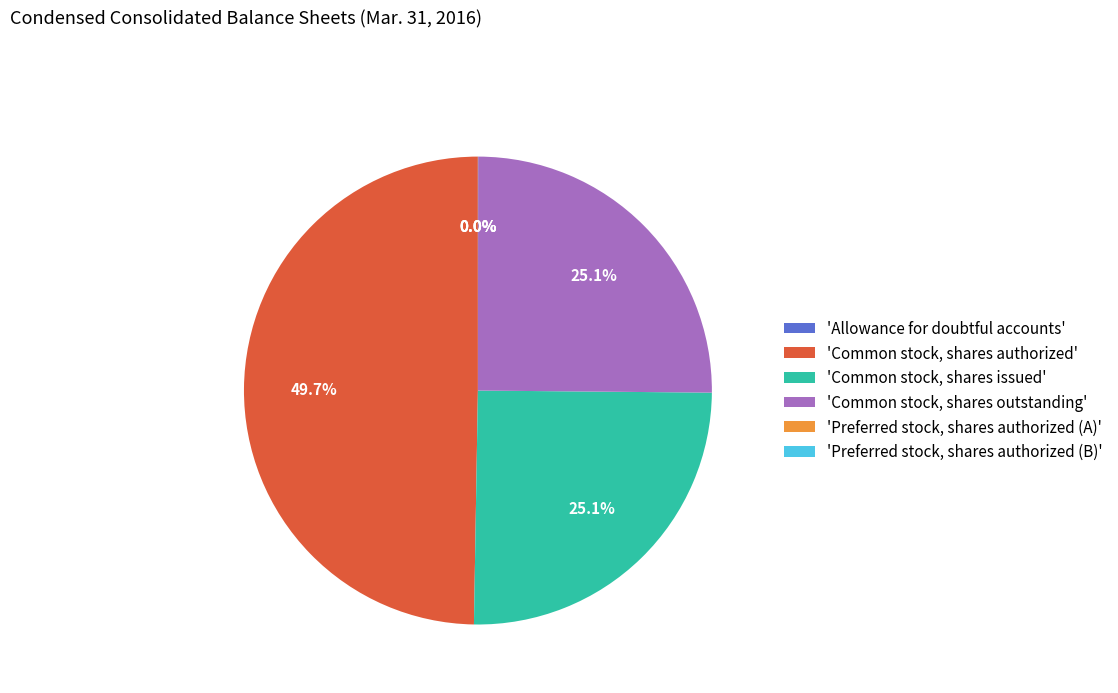

What is the largest slice in the pie chart?

'Common stock, shares authorized'